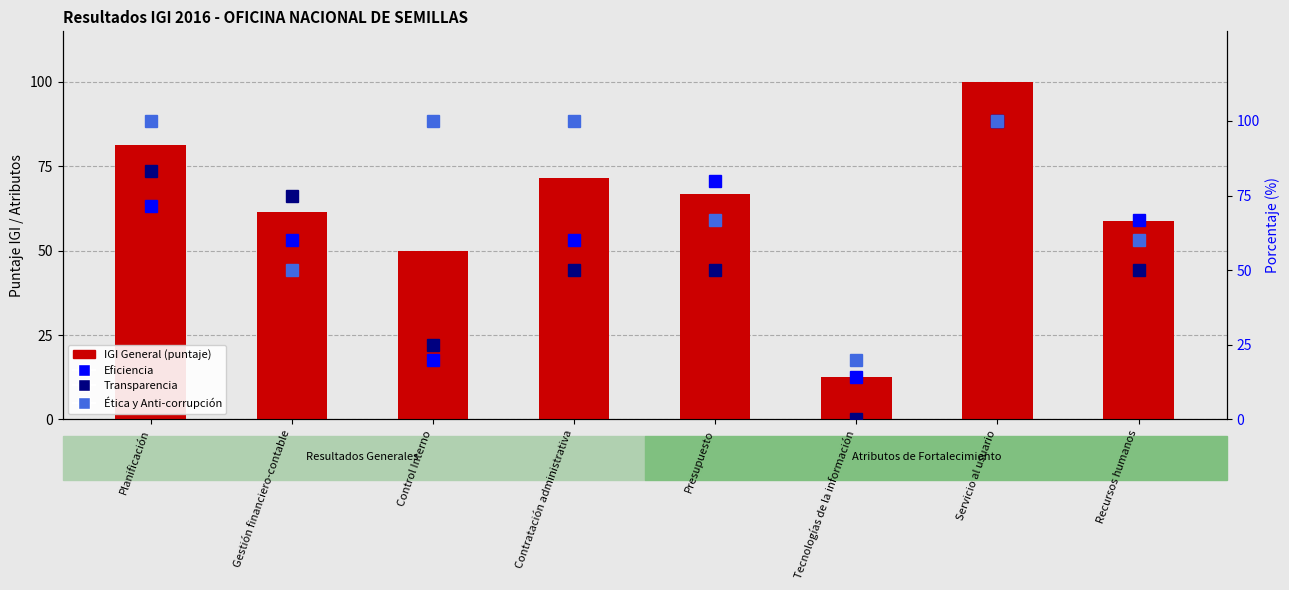

What is the label of the 7th bar from the right?

Gestión financiero-contable